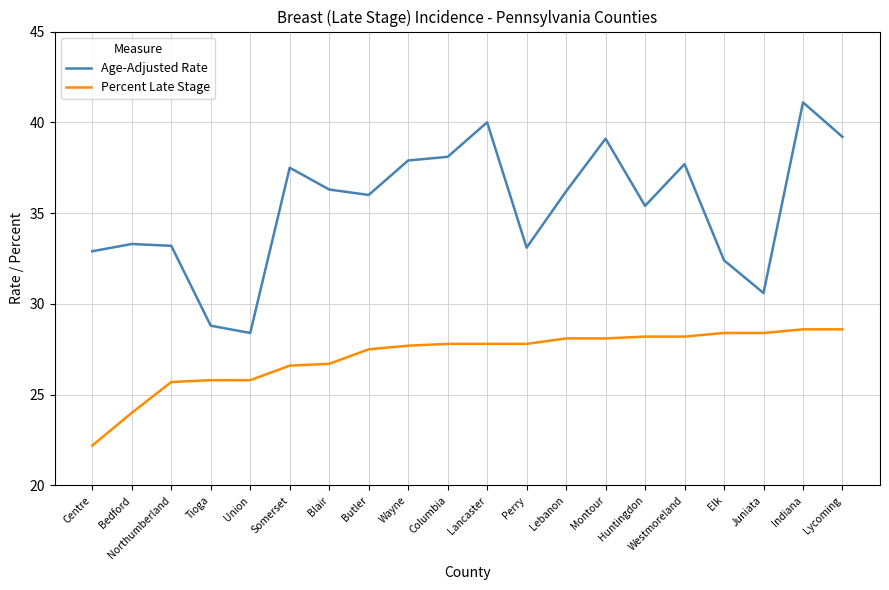

How many distinct data groups are displayed?

2